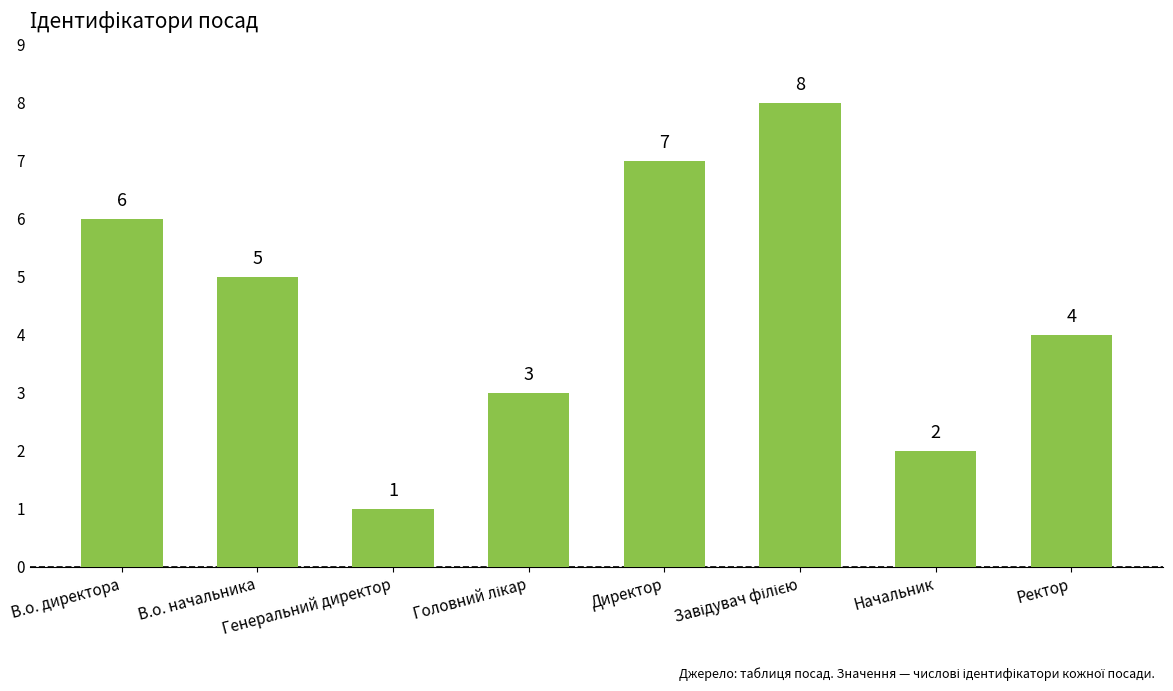

What position from the left is Ректор?

8